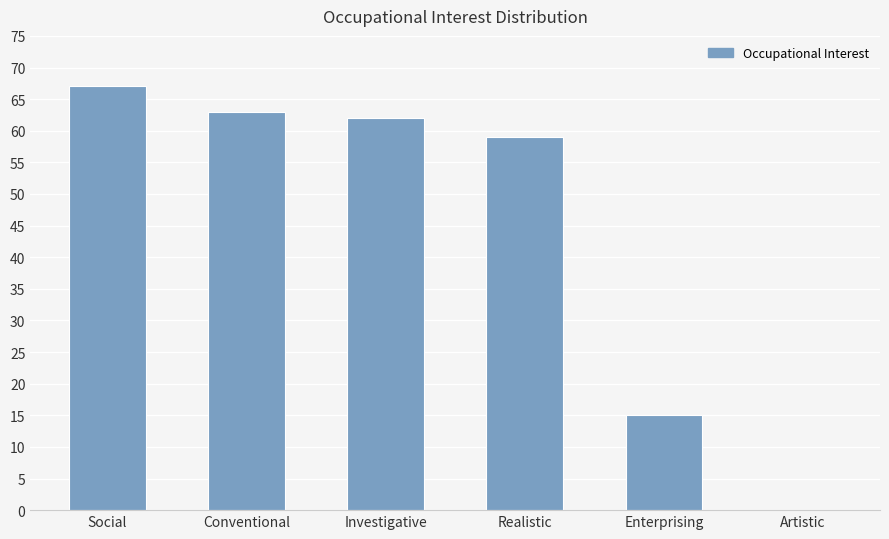

What is the greatest value displayed?

67